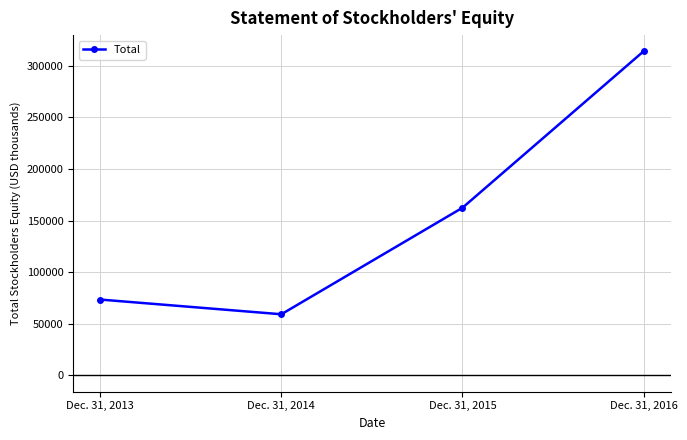

What is the difference between the second highest and second lowest values?

88899